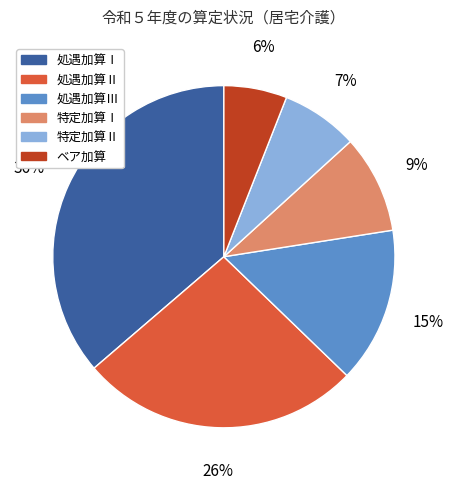

Does 特定加算Ⅱ represent more than half of the total?

No